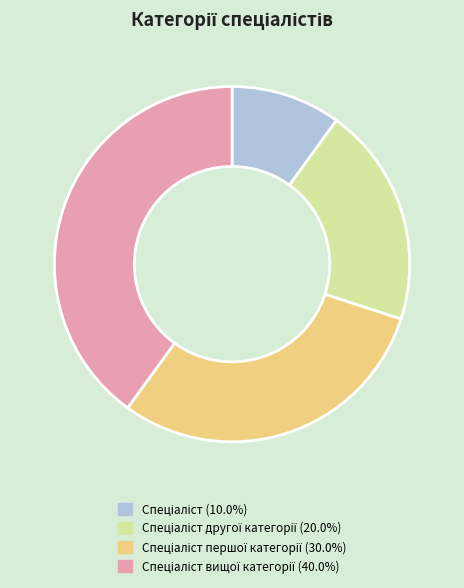

Is there a majority slice in this chart?

No